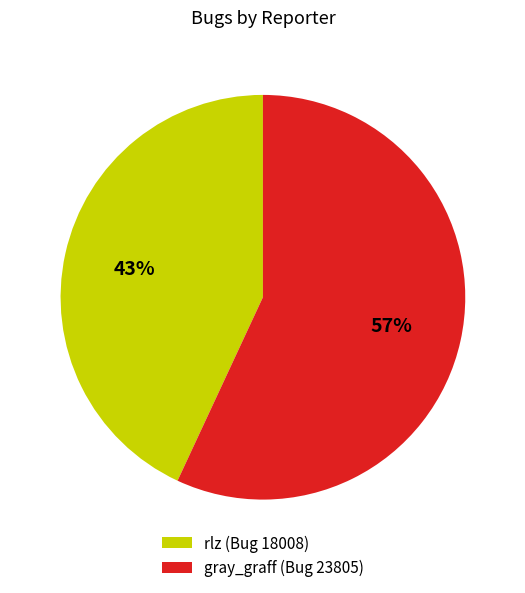

What is the ratio of the value at gray_graff (Bug 23805) to the value at rlz (Bug 18008)?

1.3